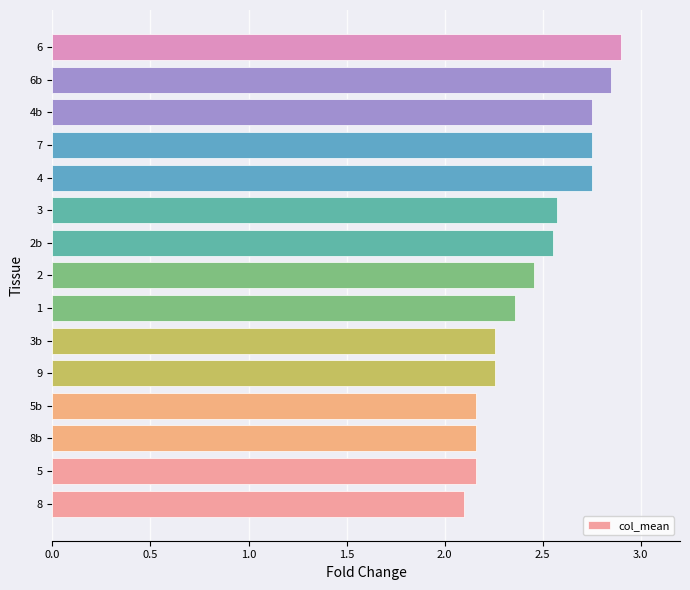

The chart shows a value of 2.6 at 2b. True or false?

True